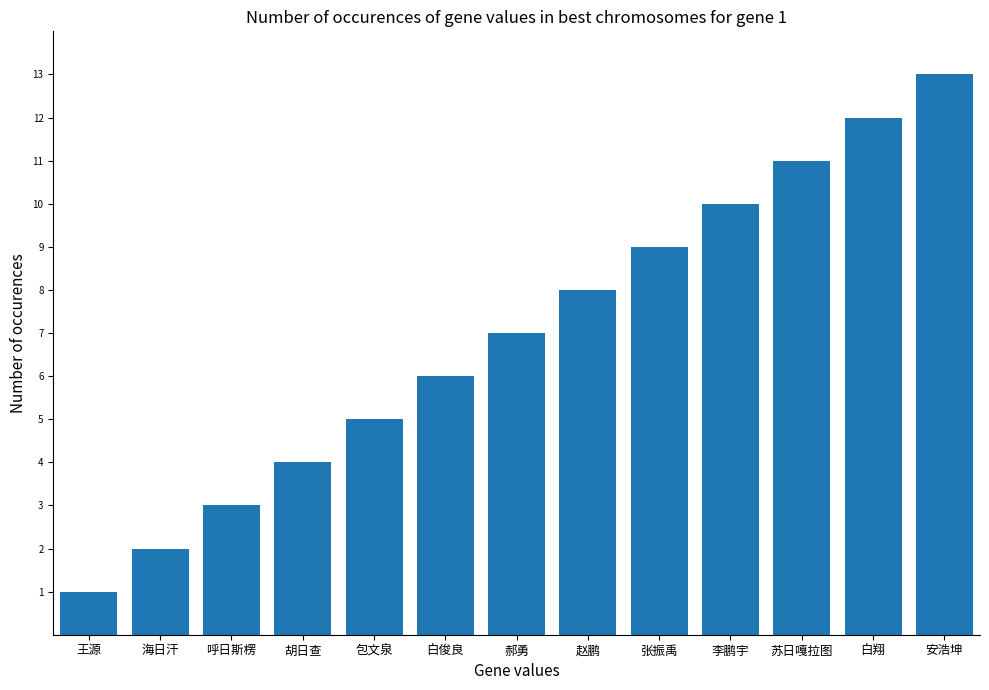

The value at 苏日嘎拉图 is 11. True or false?

True